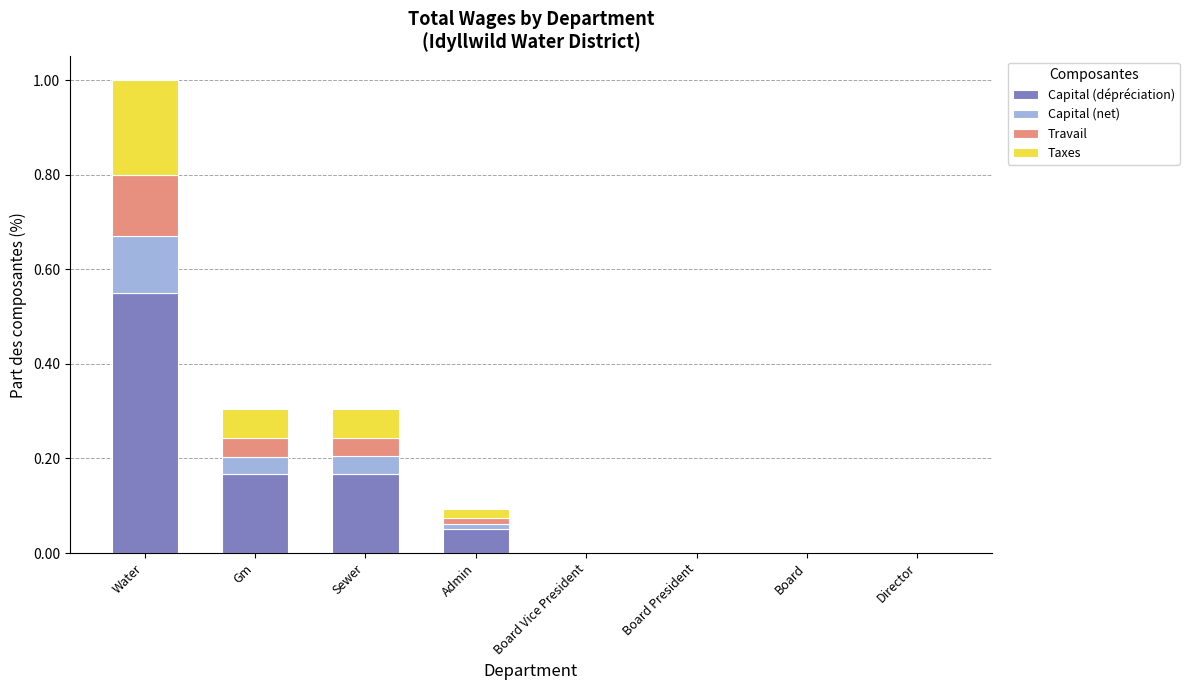

What is the total value across all series at Gm?

0.3